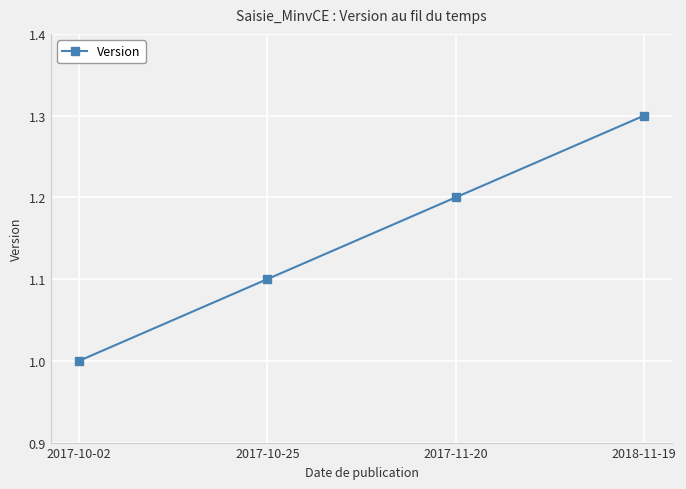

What is the sum of all values?

4.6